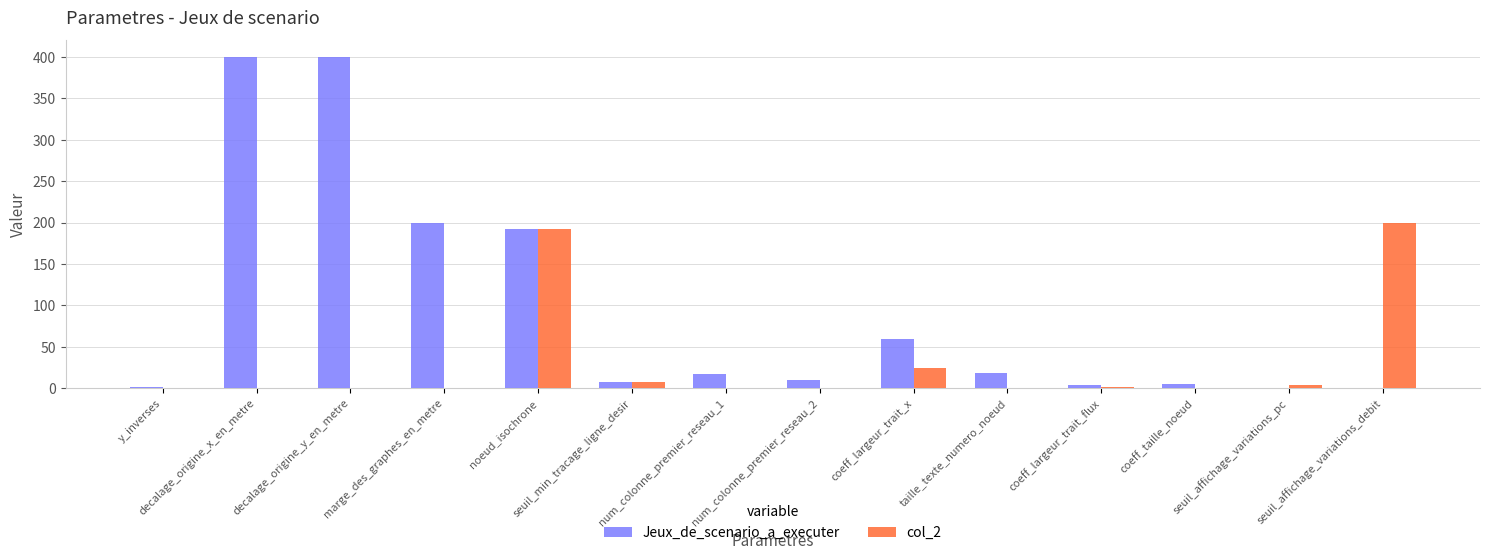

What is the greatest value displayed?

400